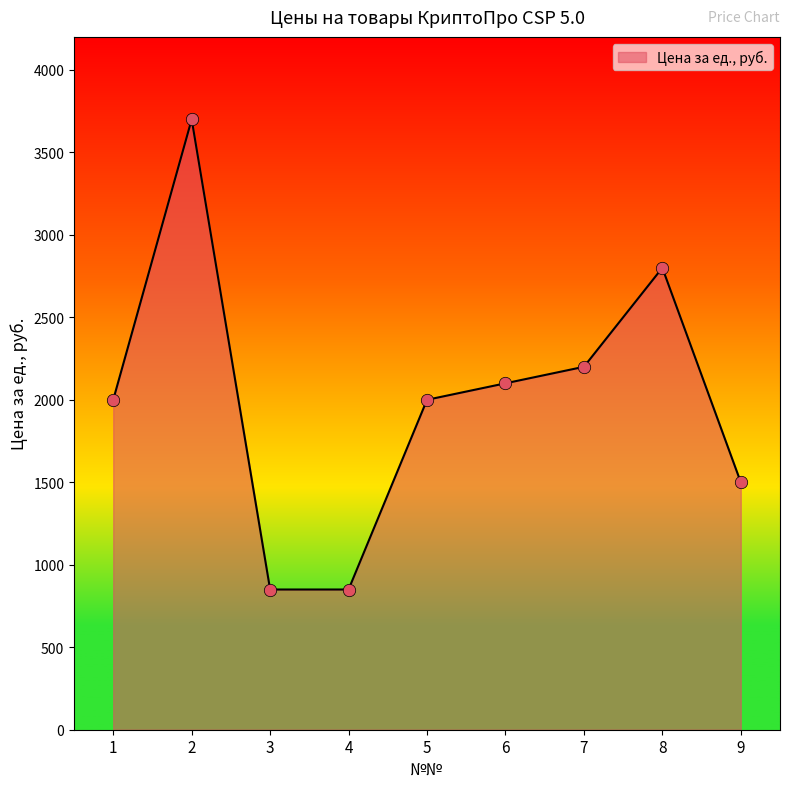

What is the ratio of the value at 6 to the value at 7?

1.0